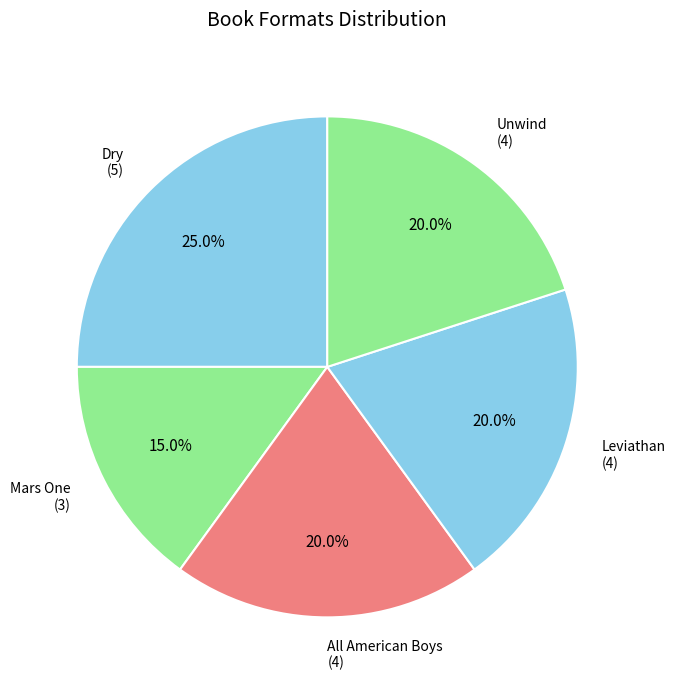

What is the ratio of the value at Unwind to the value at All American Boys?

1.0